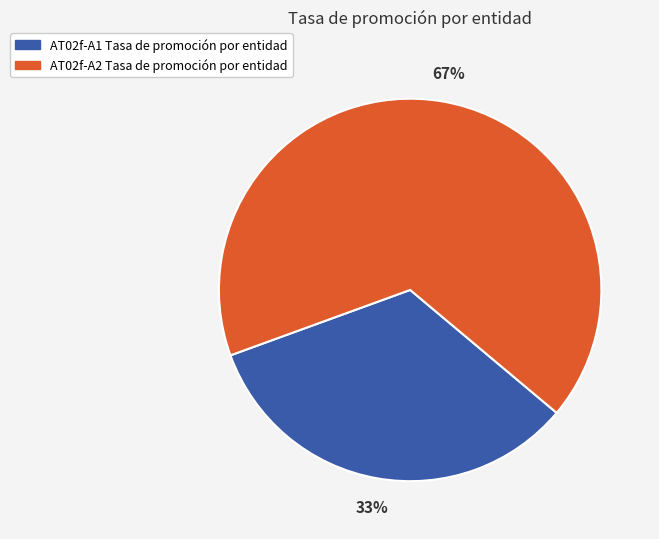

Count the number of slices in the pie.

2